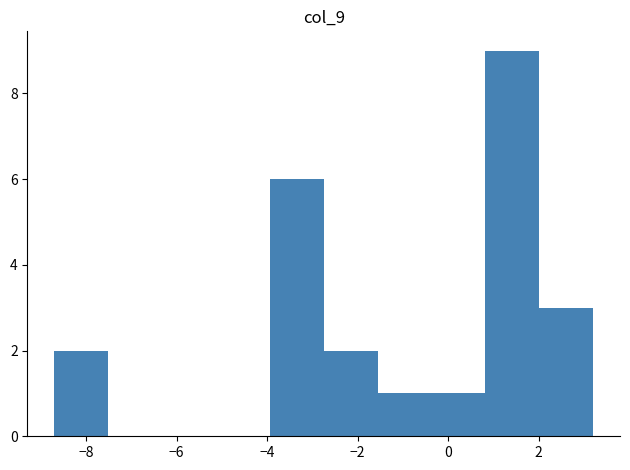

Reading left to right, transcribe this chart: for each bar, give the range it covers on the x-axis and its height. Neither the bar edges nor the heights are printed on the chart, so give them approximately, as read against the axes.

-8.6 to -7.6: 2
-7.6 to -6.4: 0
-6.4 to -5.2: 0
-5.2 to -4.0: 0
-4.0 to -2.8: 6
-2.8 to -1.6: 2
-1.6 to -0.4: 1
-0.4 to 0.8: 1
0.8 to 2.0: 9
2.0 to 3.2: 3